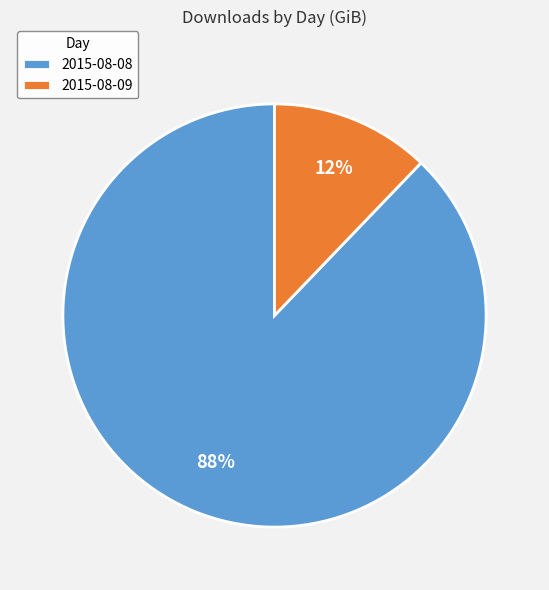

How many slices are in this pie chart?

2